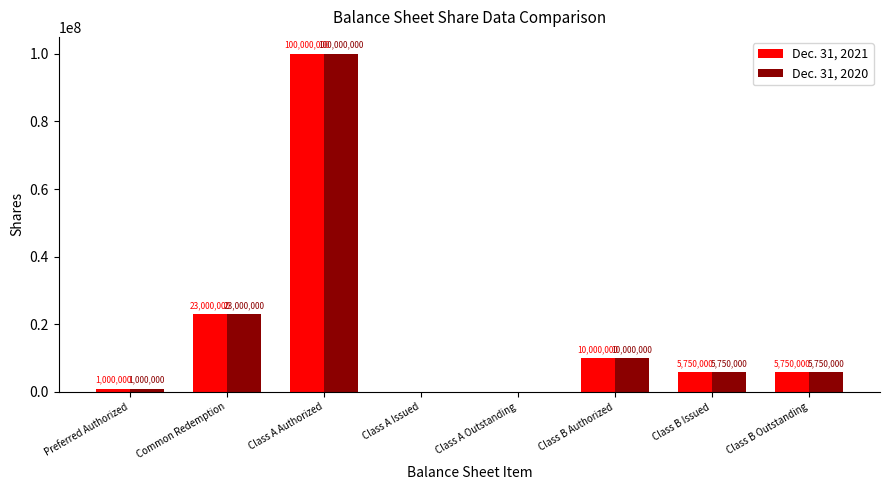

What is the sum of all Dec. 31, 2021 values?

145500000